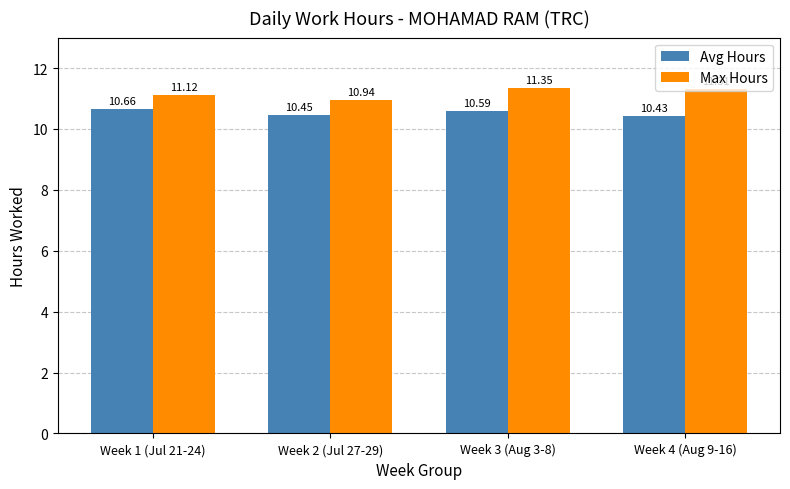

What is the difference between the maximum and second lowest values in the Max Hours series?

0.2